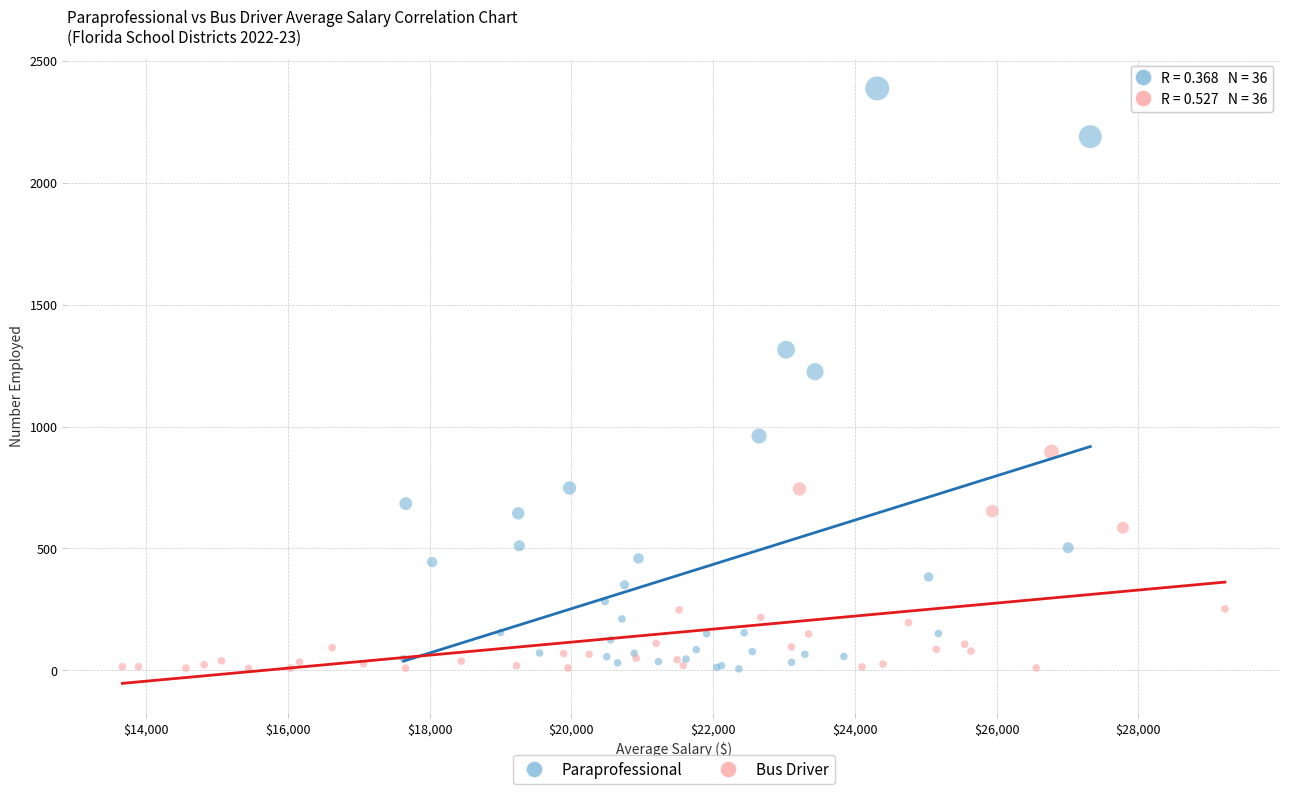

Which series has the largest Y range (max minus min)?

Paraprofessional